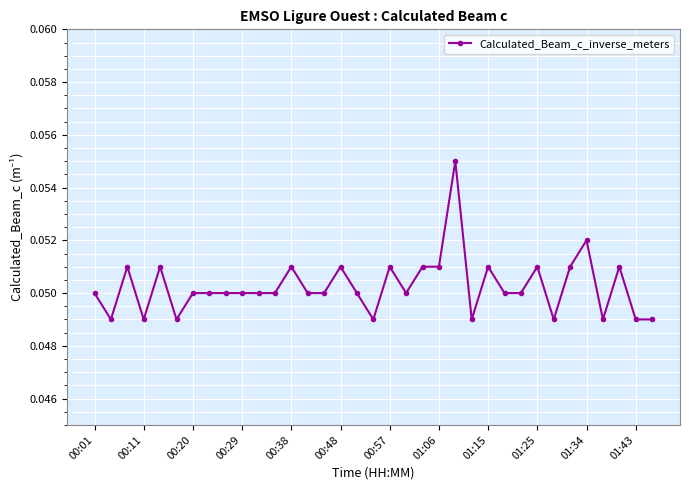

True or false: there are more than 2 points higher than both neighbors.

True